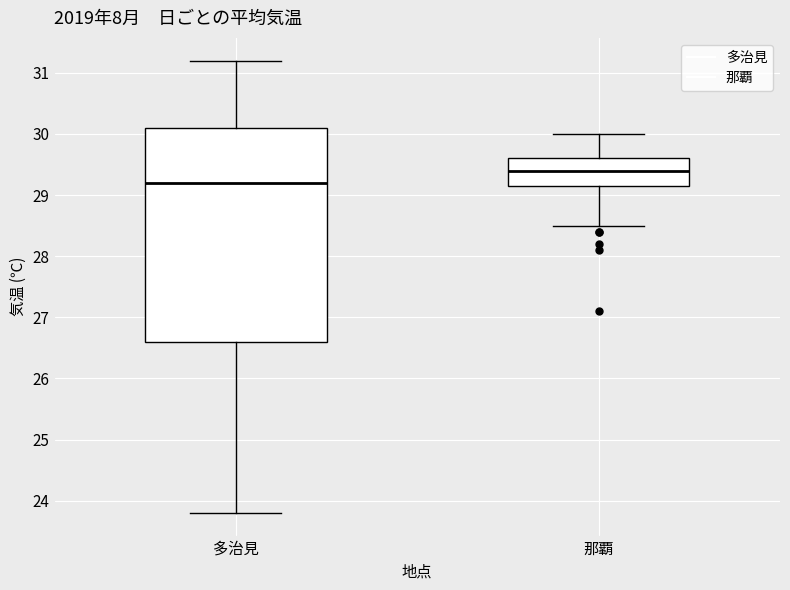

Comparing the boxes themselves (not the whiskers), which one is the tallest?

多治見